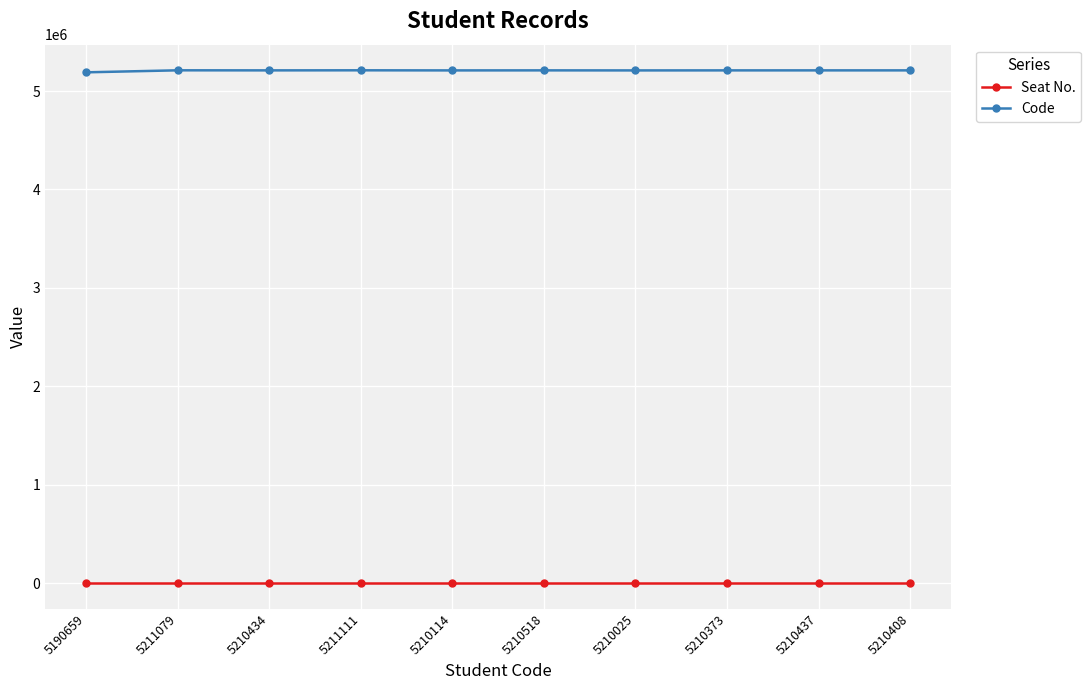

What is the average value of the Code series?

5208516